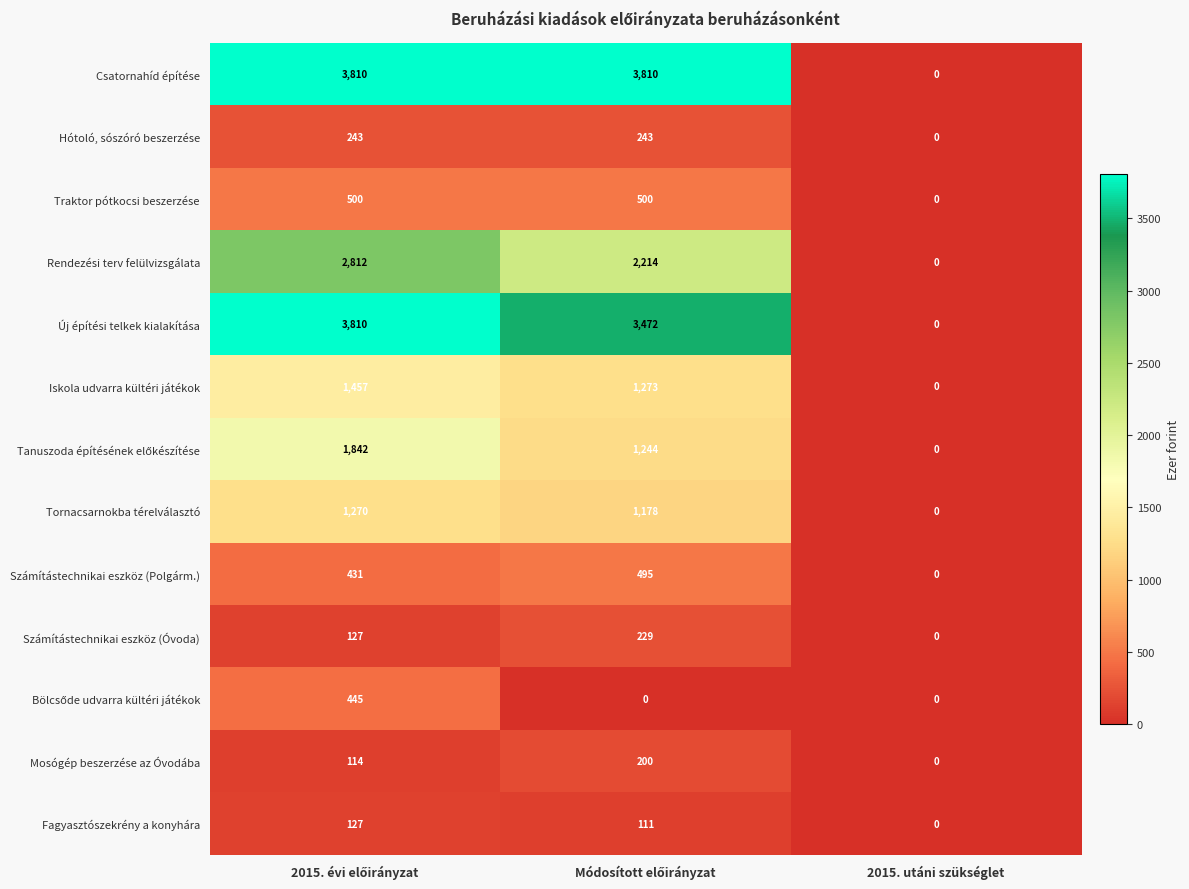

What is the difference between the maximum and minimum values in the Tornacsarnokba térelválasztó series?

1270